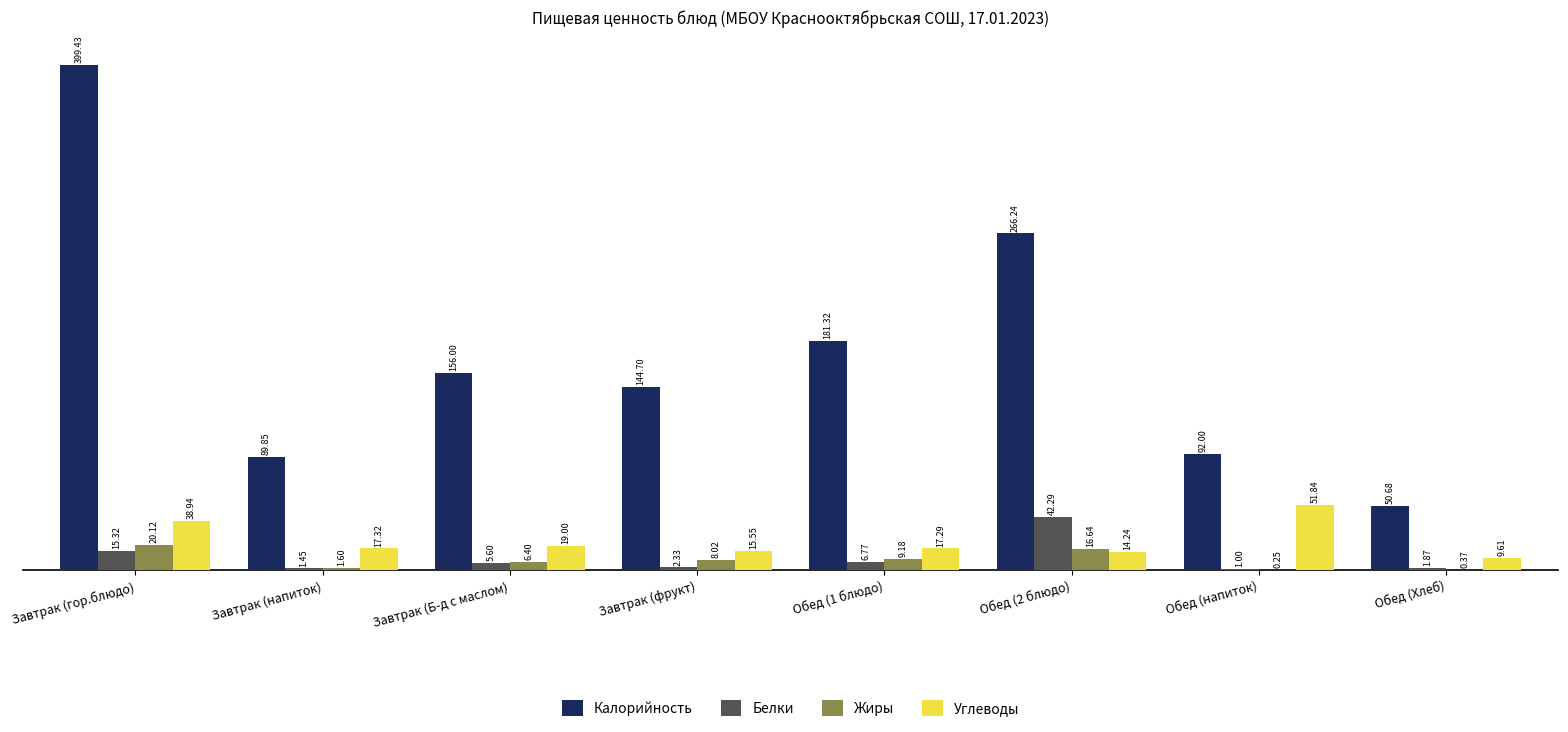

Which series has the largest total across all categories?

Калорийность